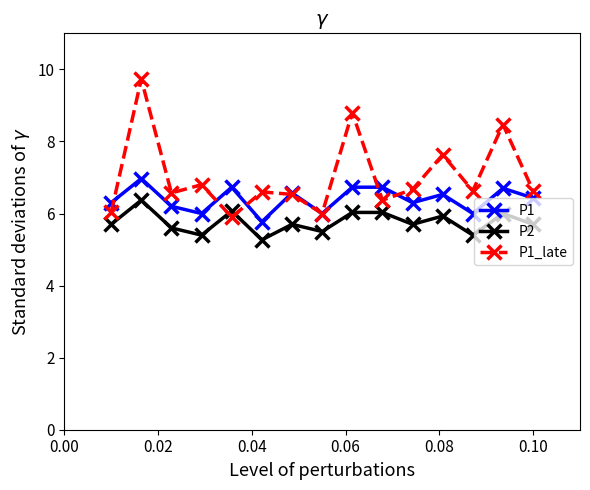

What is the greatest value displayed?

9.7